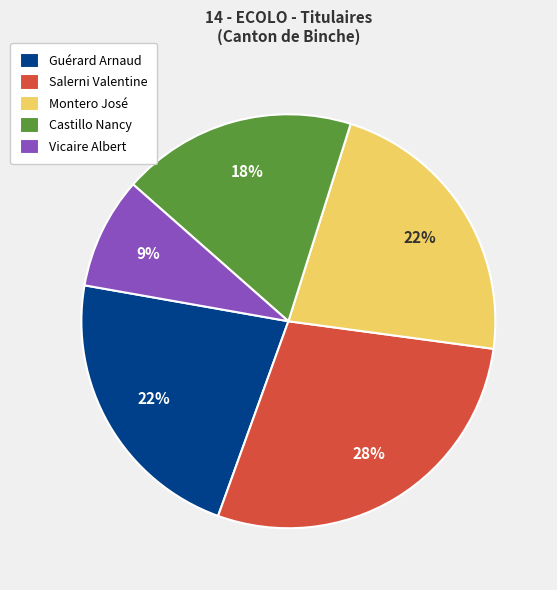

Is it true that Montero José is 36% of the pie?

False